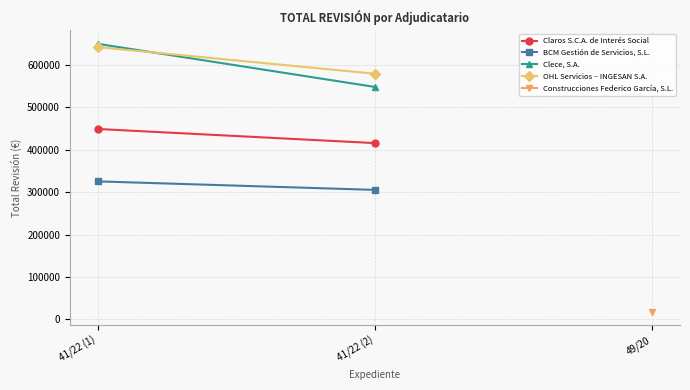

How many categories are shown in the chart?

2